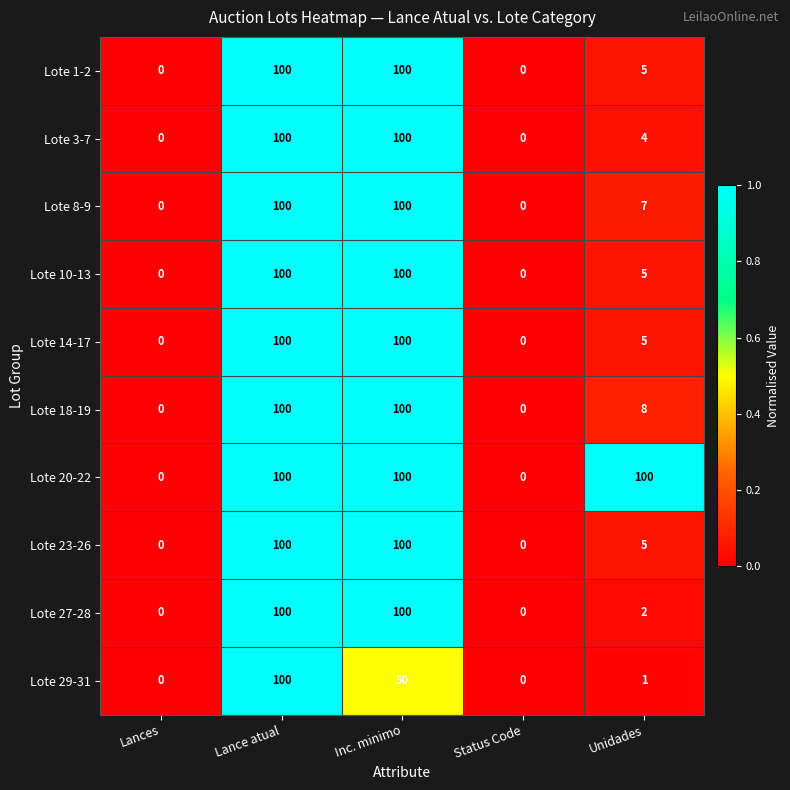

Which series has the largest total across all categories?

Lote 20-22